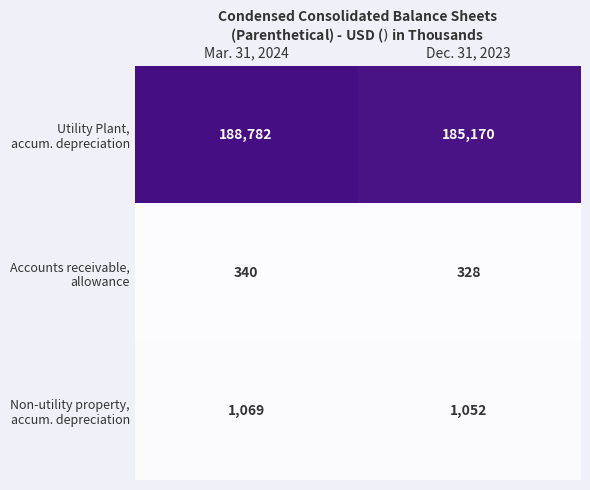

At which category does the chart reach its minimum across all series?

Dec. 31, 2023